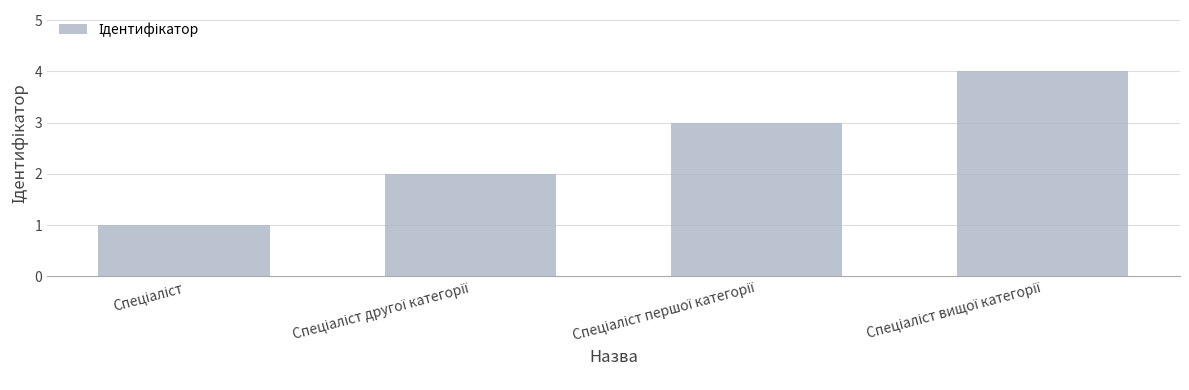

How many values are between 2 and 4?

3